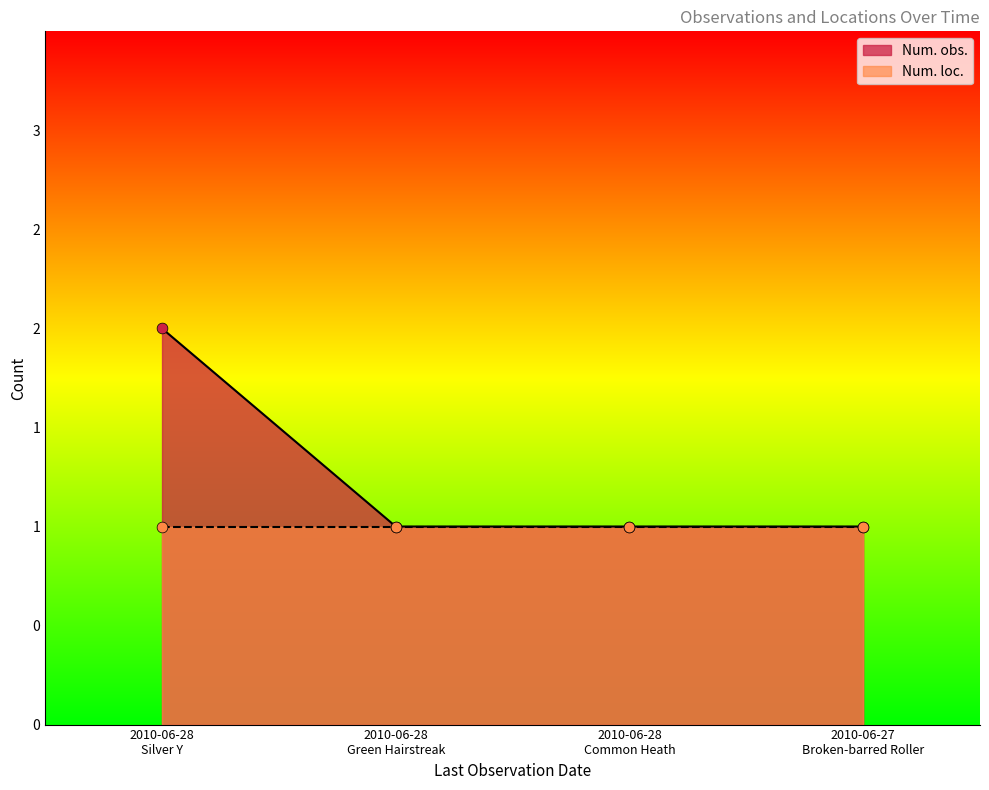

What is the change in value from 2010-06-28
Silver Y to 2010-06-28
Common Heath?

-1